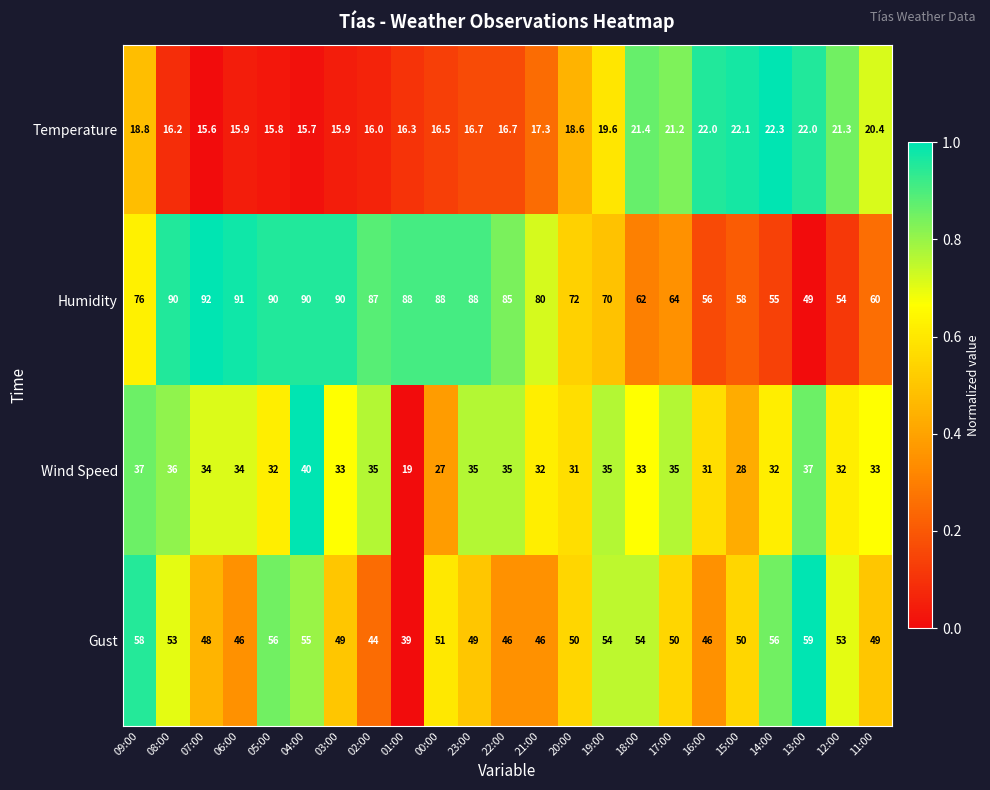

Is the value of Temperature at 22:00 greater than the value of Humidity at 17:00?

No